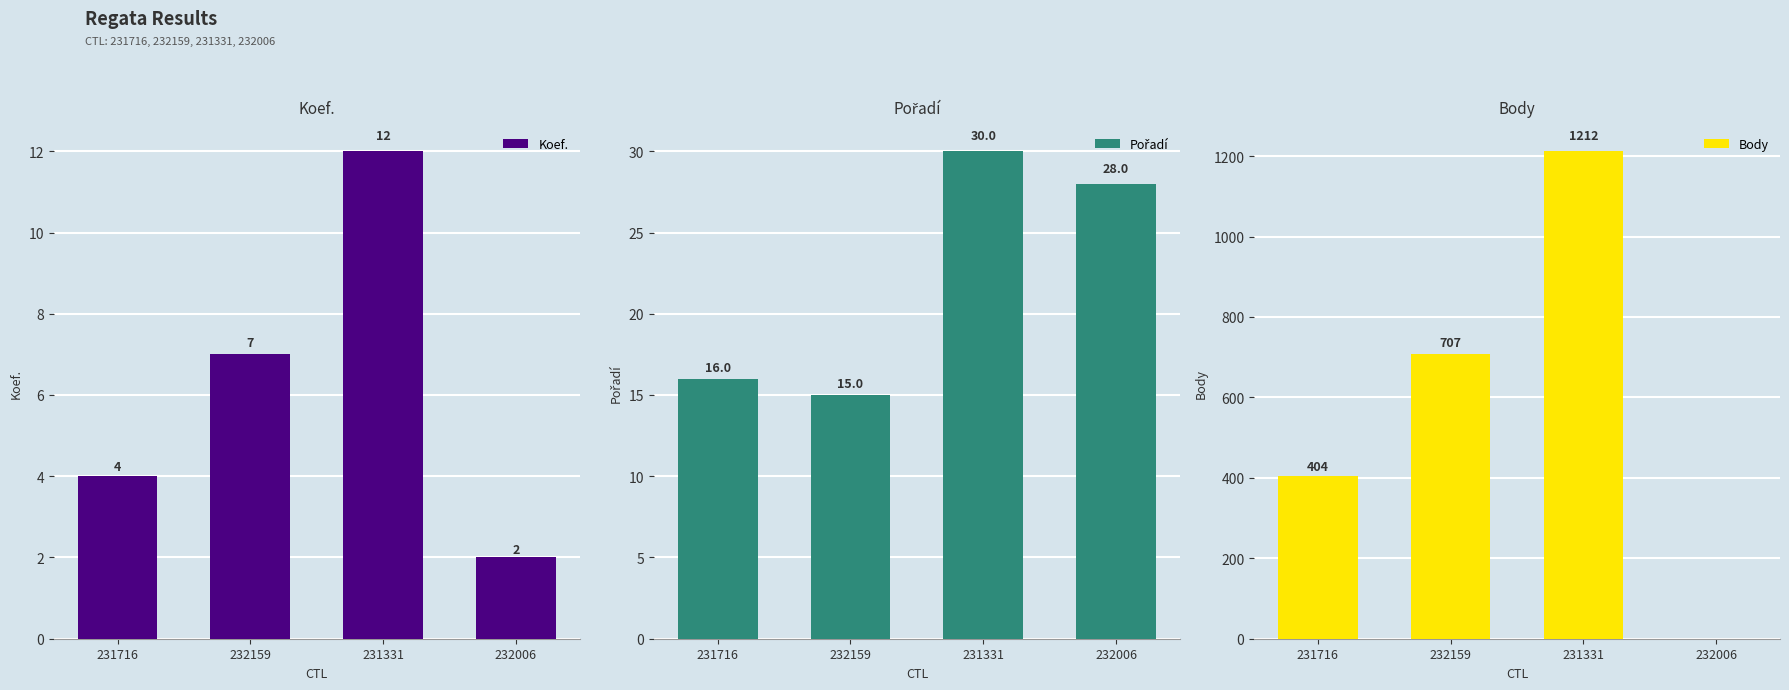

What is the average value of the Koef. series?

6